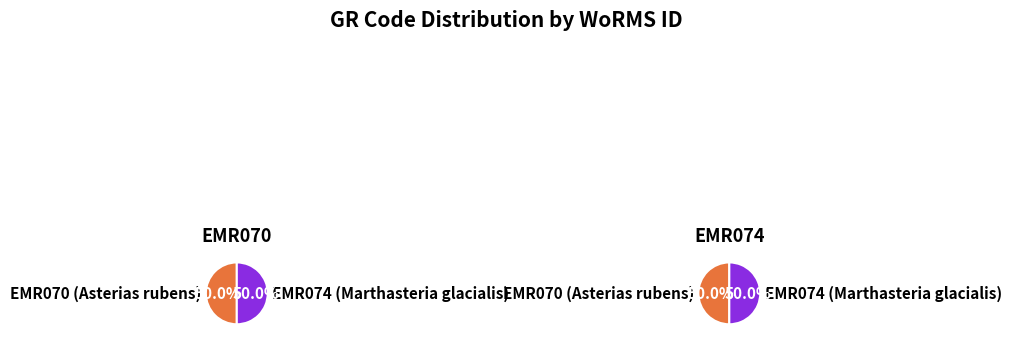

Combined, do EMR070 (Asterias rubens) and EMR074 (Marthasteria glacialis) account for over 50%?

Yes